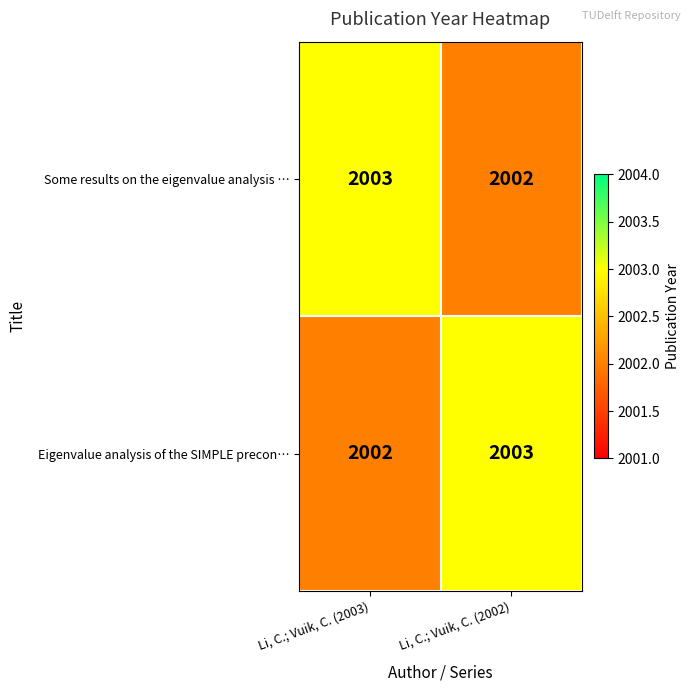

Reading left to right, transcribe all the data shown in this chart.

Some results on the eigenvalue analysis …: Li, C.; Vuik, C. (2003)=2003	Li, C.; Vuik, C. (2002)=2002
Eigenvalue analysis of the SIMPLE precon…: Li, C.; Vuik, C. (2003)=2002	Li, C.; Vuik, C. (2002)=2003